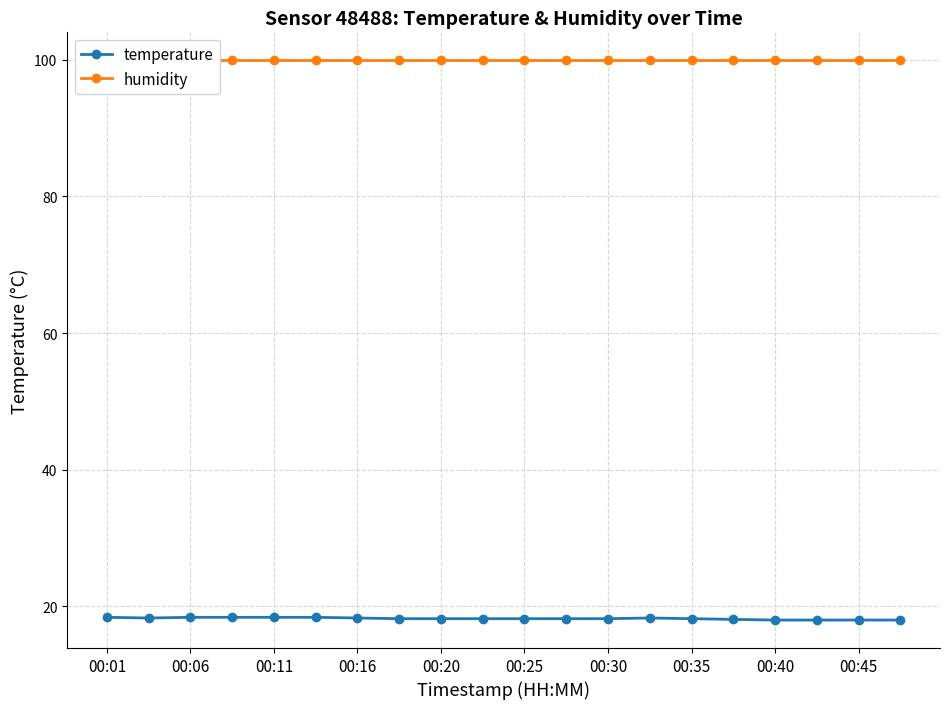

True or false: humidity and temperature cross at least once.

False